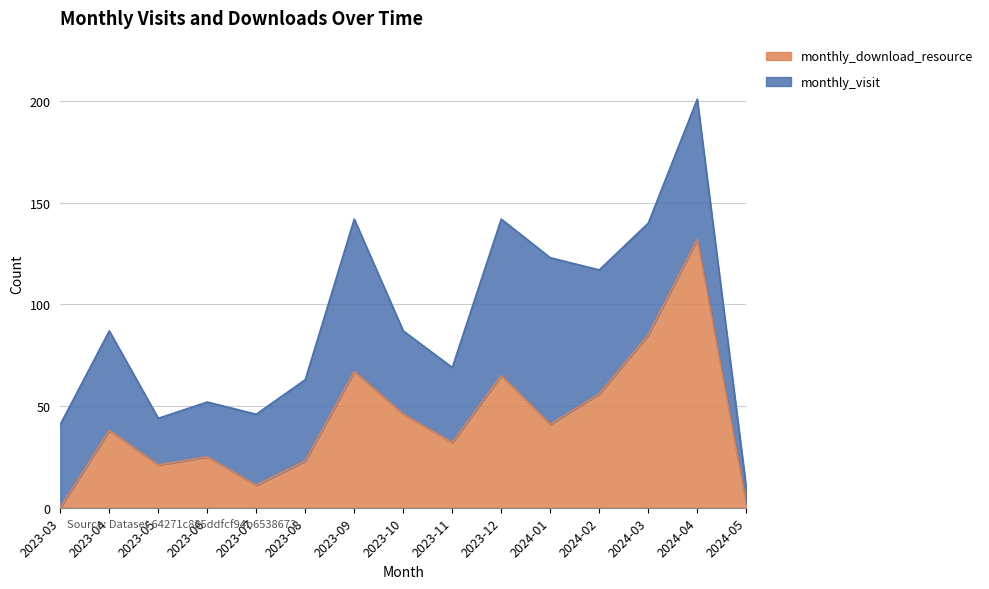

Where does the data first go above 38?

2023-09